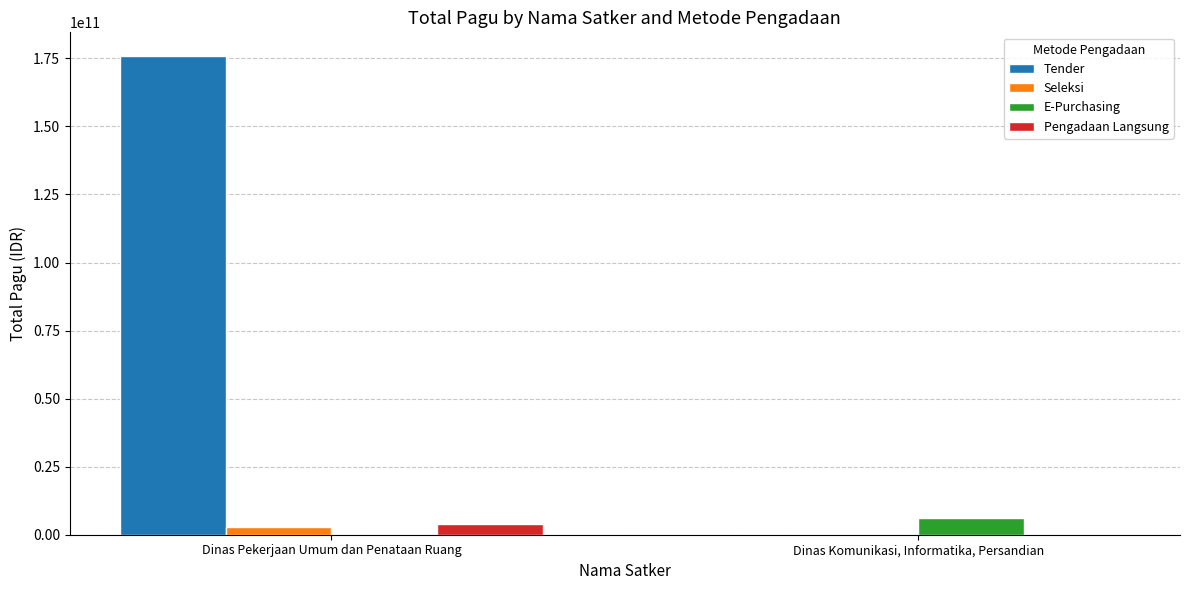

Between Dinas Pekerjaan Umum dan Penataan Ruang and Dinas Komunikasi, Informatika, Persandian, which series saw the biggest shift?

Tender